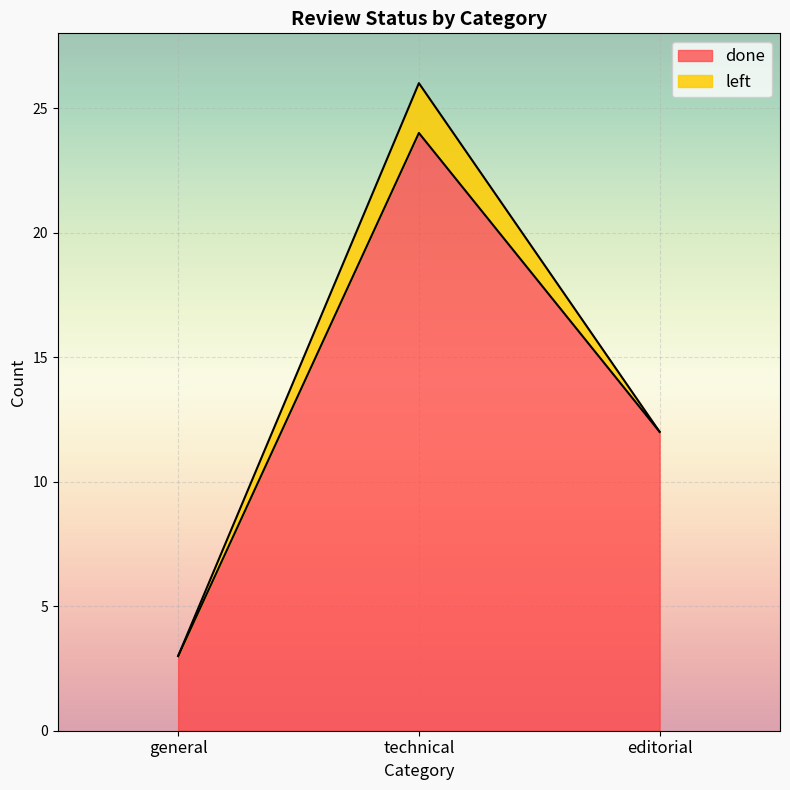

What is the change in value from technical to editorial?

-12